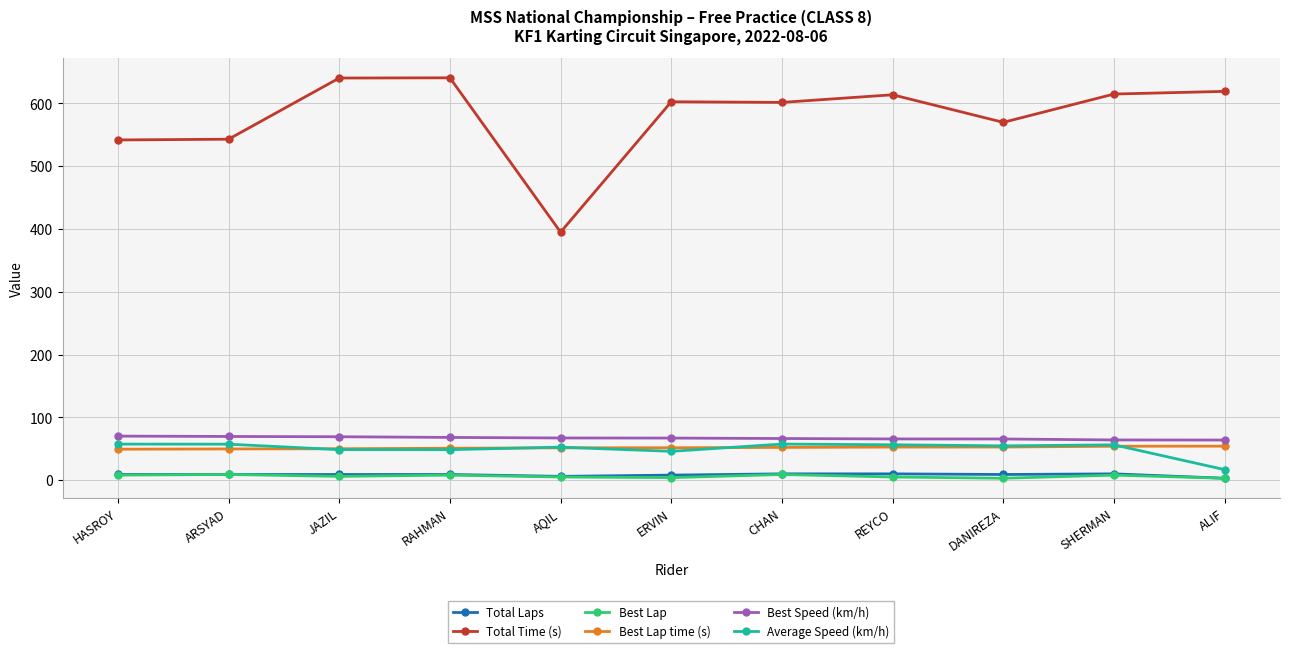

Which series has the widest spread of values?

Total Time (s)